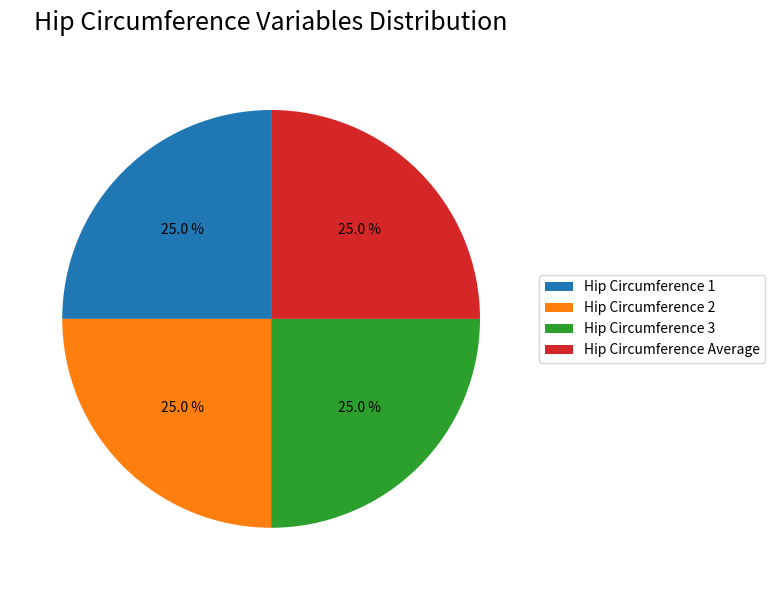

Does any single category account for the majority?

No